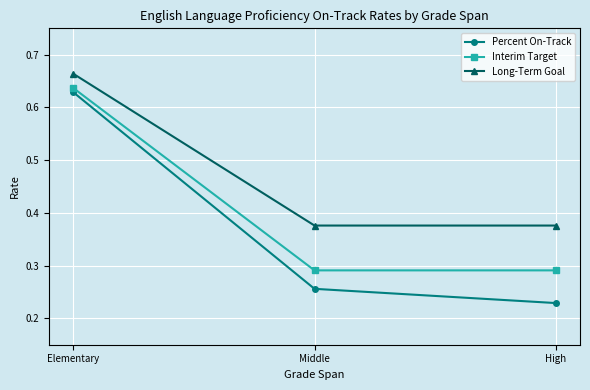

True or false: Long-Term Goal has a value of 0.5 at High.

False